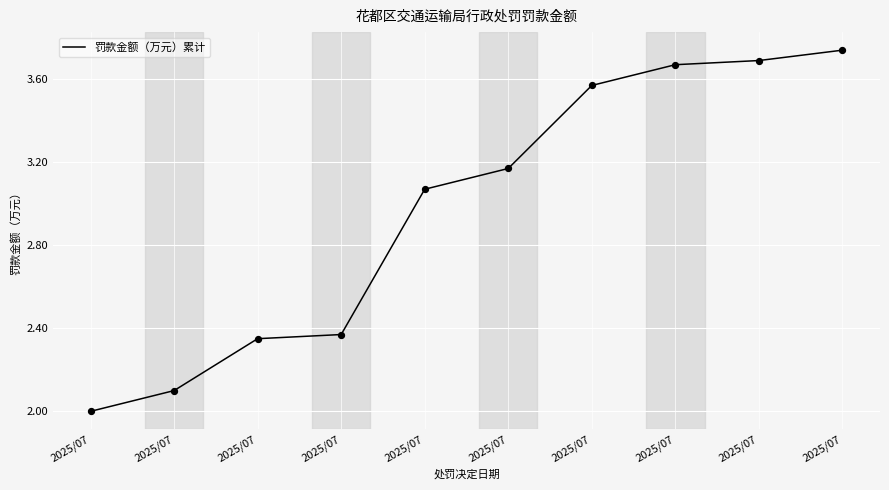

Approximately how many times larger is the value at 2025/07 compared to 2025/07?

1.2